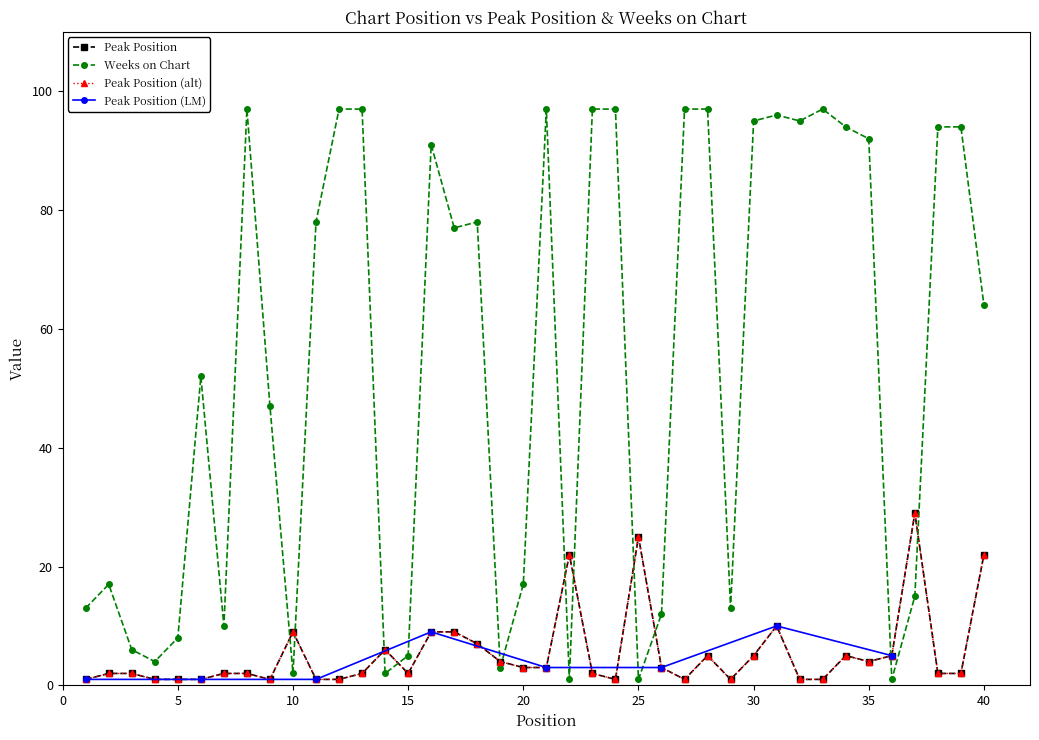

True or false: Peak Position has a value of 8 at 14.

False